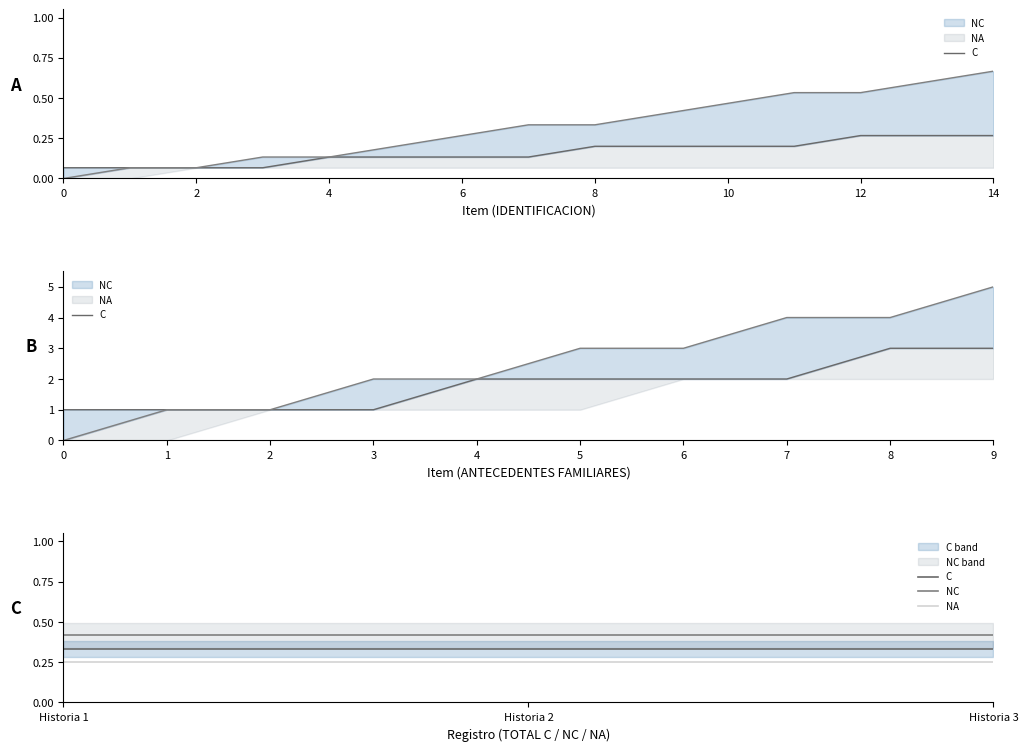

Reading right to left, what are all the values shown in this chart?

C: 0.3	0.3	0.3
NC: 0.4	0.4	0.4
NA: 0.2	0.2	0.2